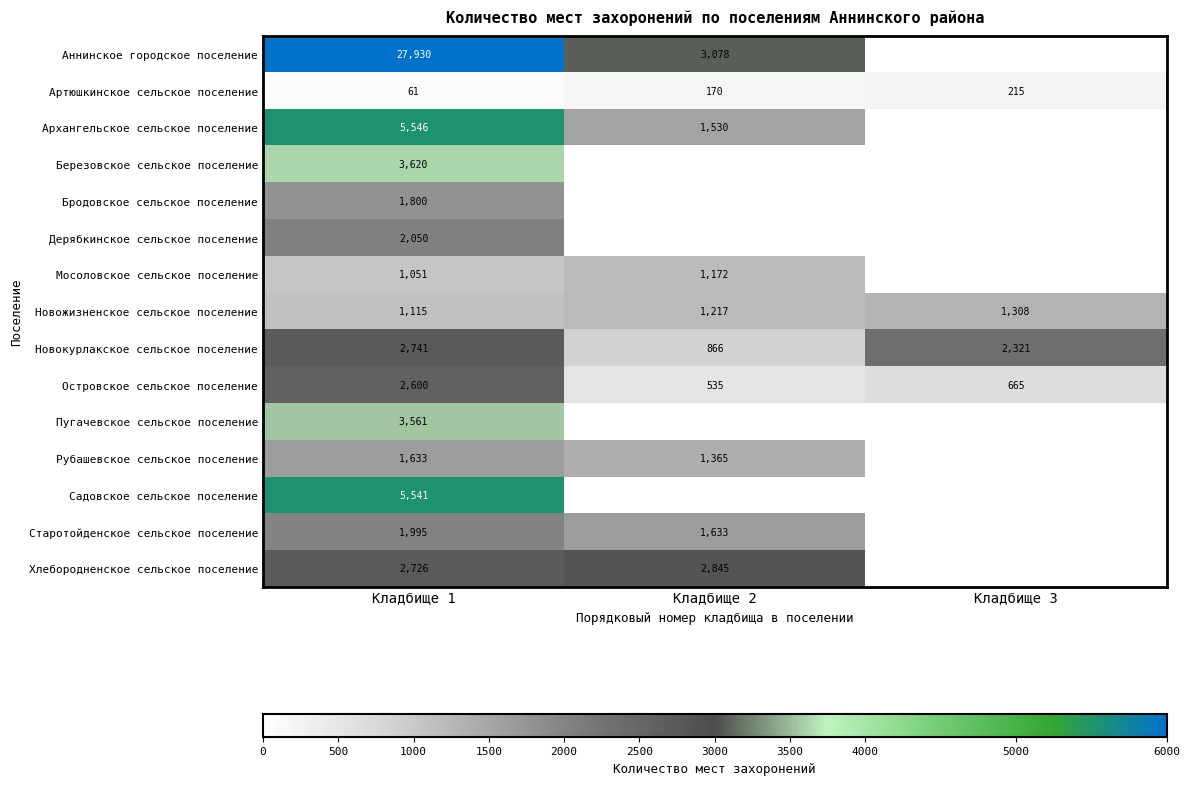

What is the difference between the highest and lowest values at Кладбище 1?

27869